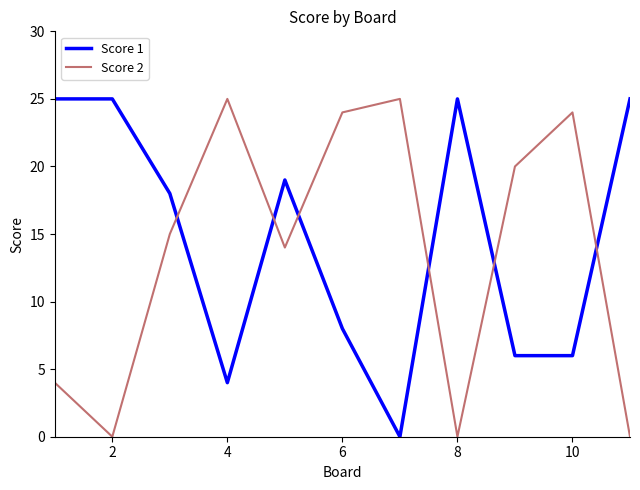

How many categories are shown in the chart?

11